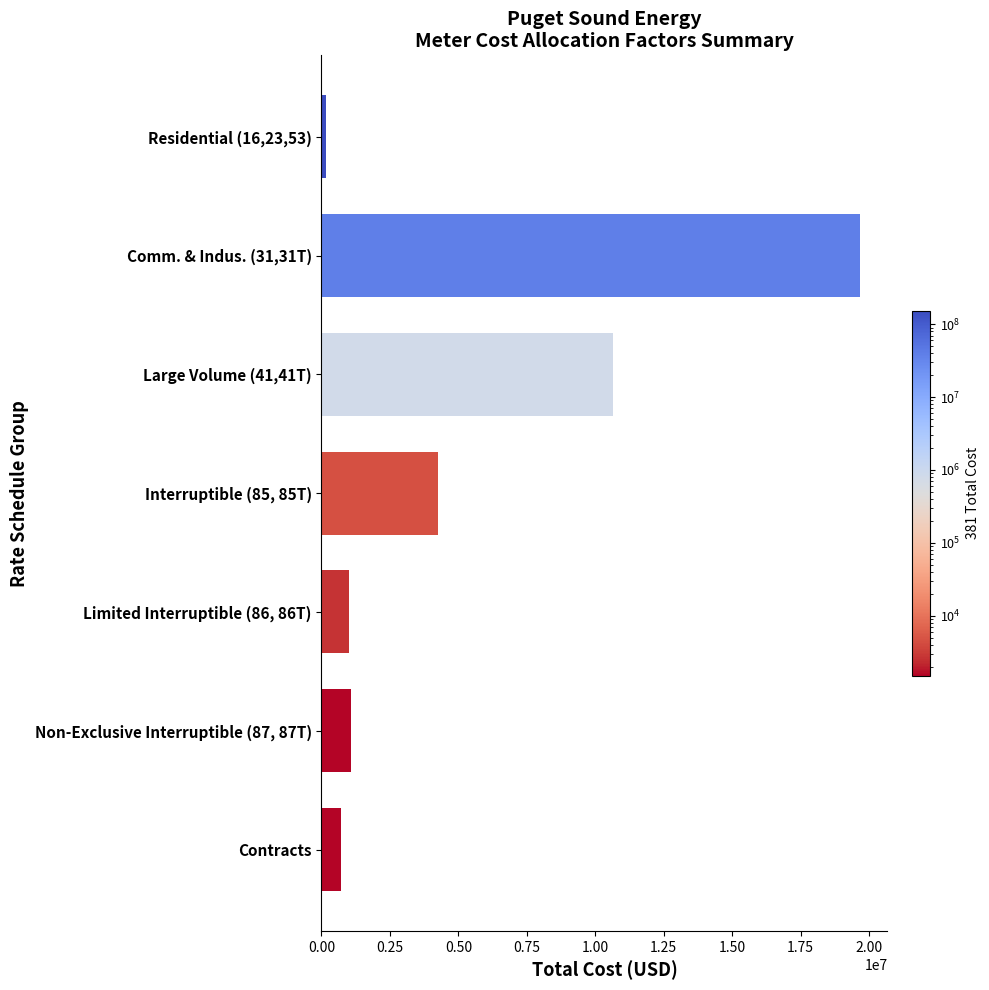

What is the smallest value displayed?

168220.2